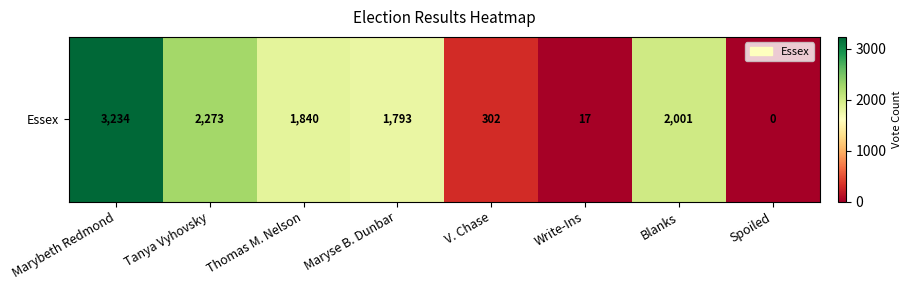

What is the sum of the values at V. Chase and Spoiled?

302